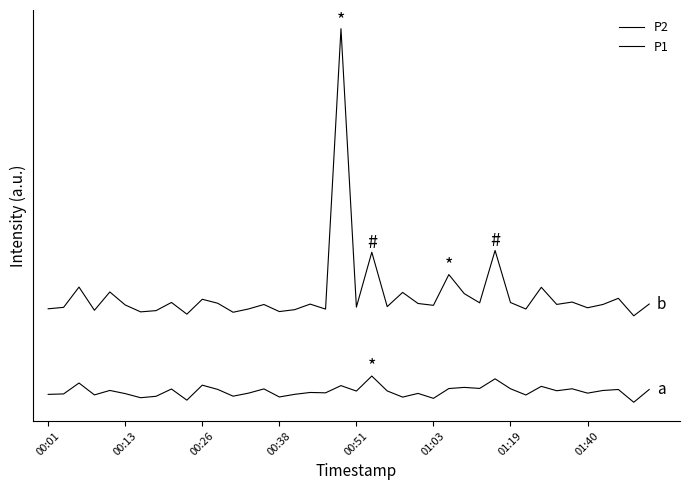

Does the chart have visible grid lines?

No